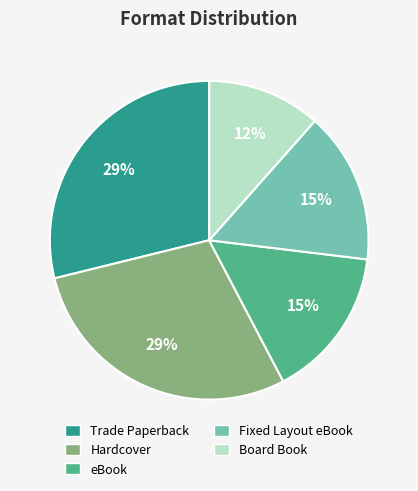

What is the smallest slice in the pie chart?

Board Book